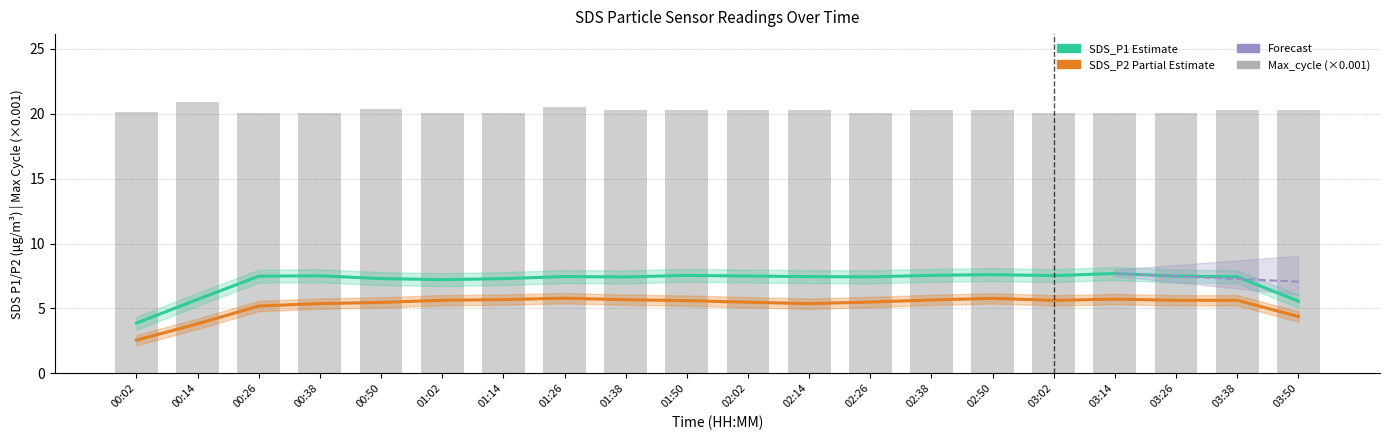

Which has a higher value, 02:26 or 03:38?

03:38